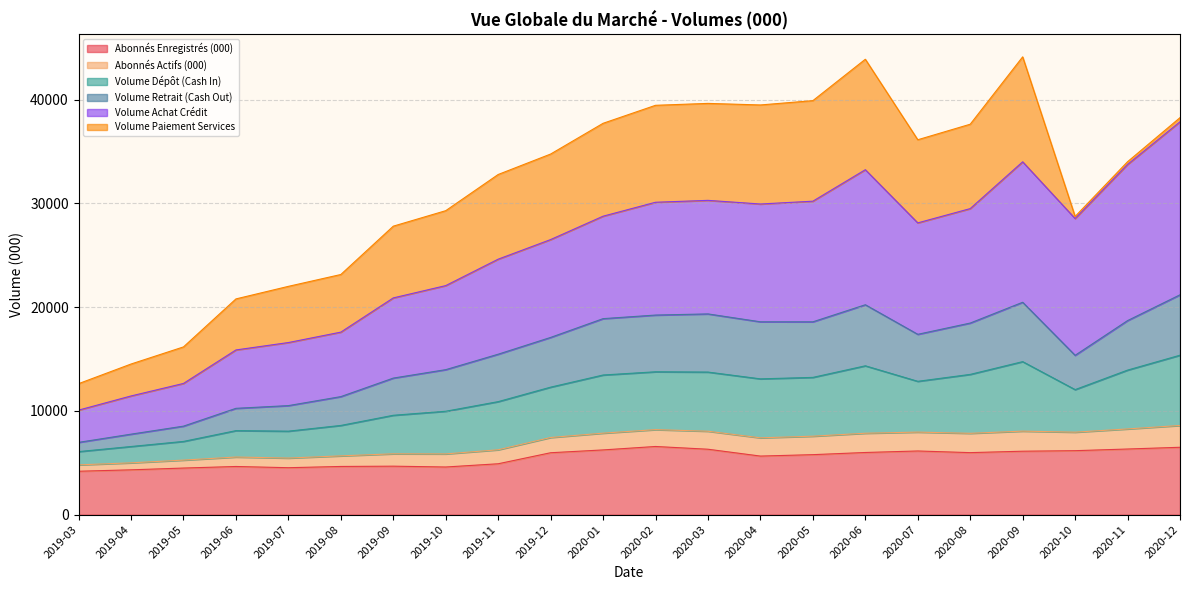

What is the lowest value of the Abonnés Enregistrés (000) series?

4186.3